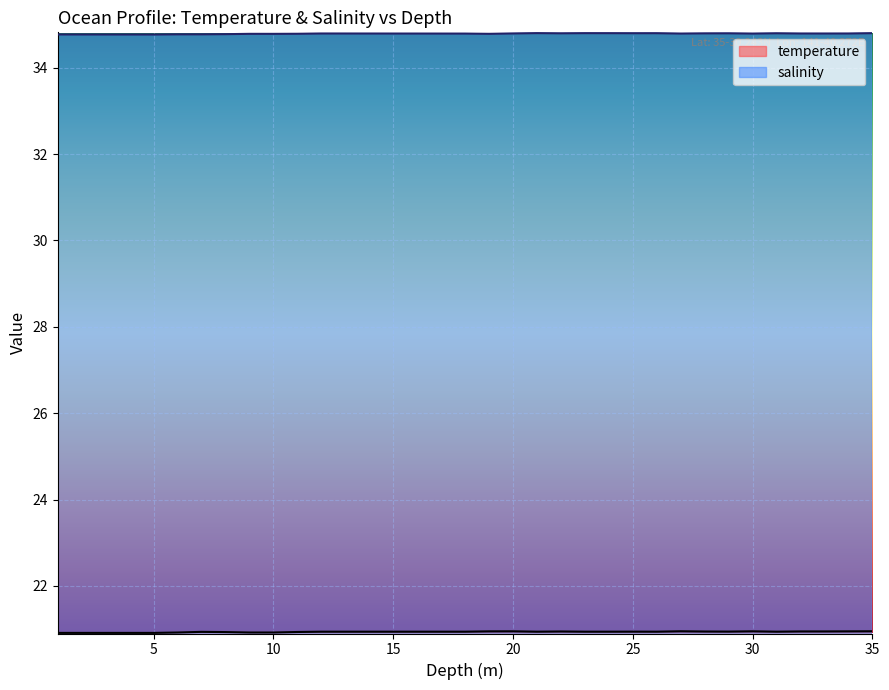

In salinity, how many points are lower than both neighbors (excluding endpoints)?

8